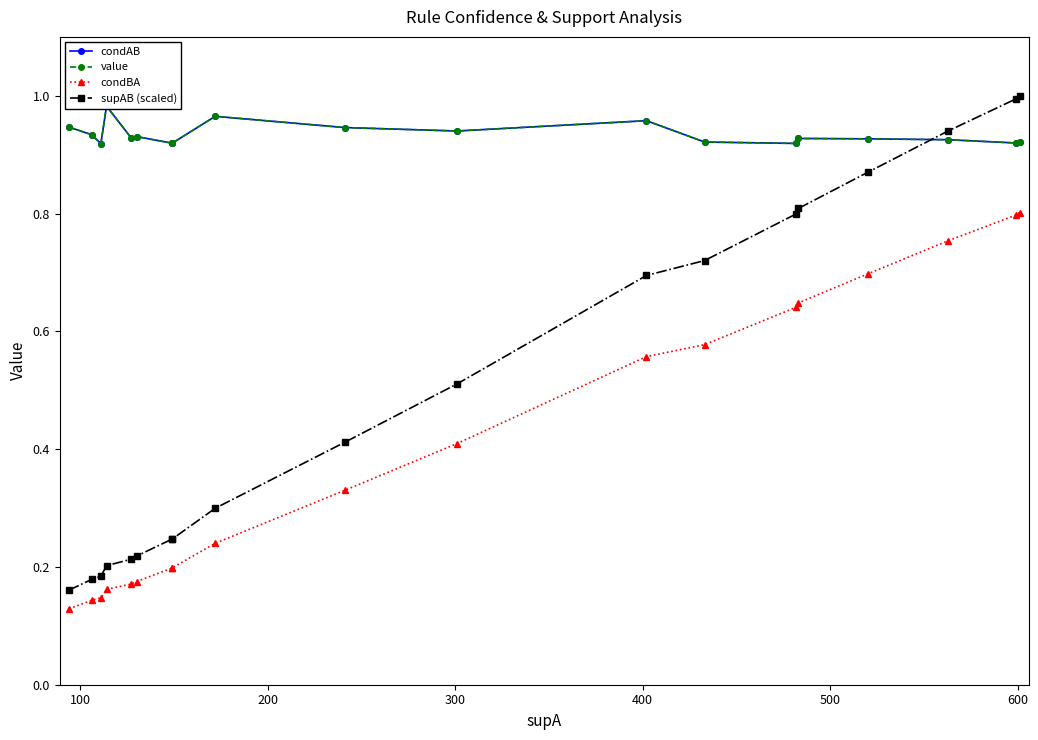

How many series are shown in this chart?

4